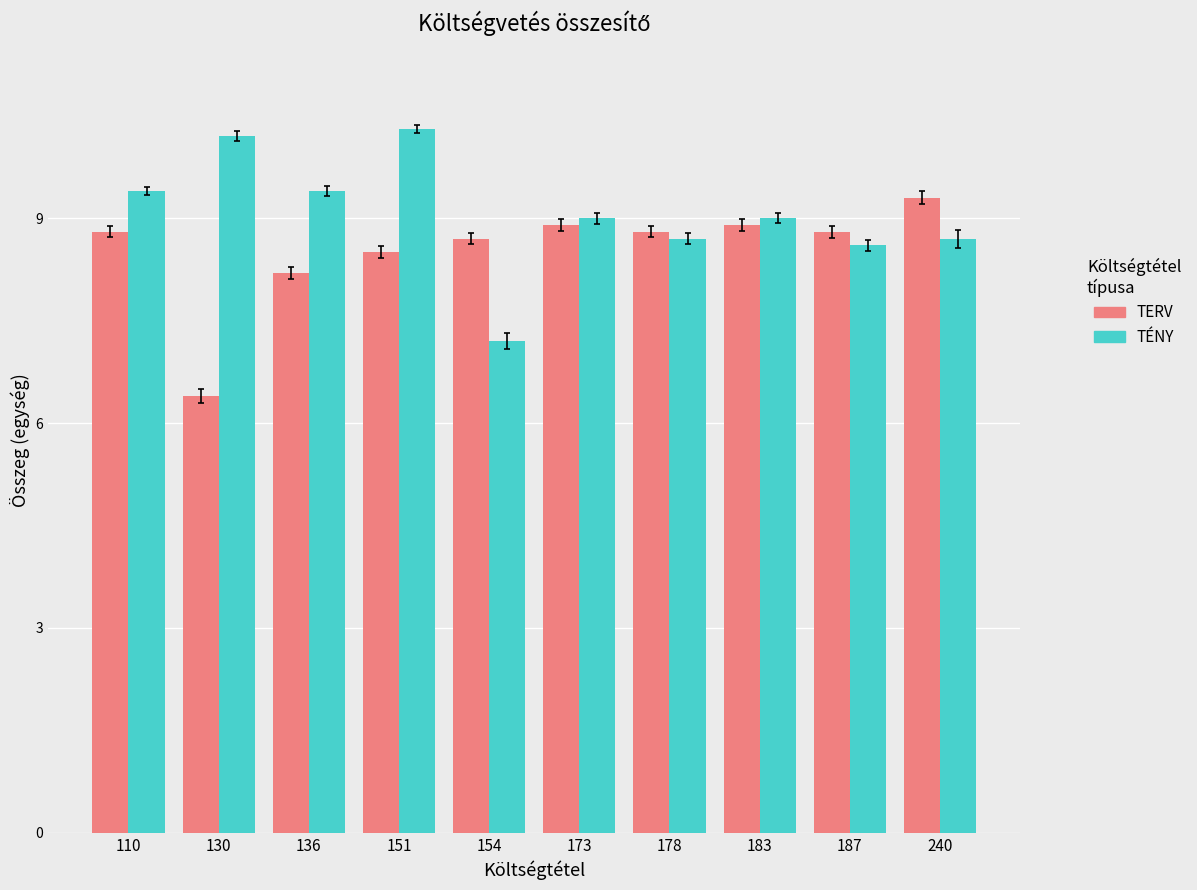

Is it true that TÉNY equals 1.9 at 187?

False